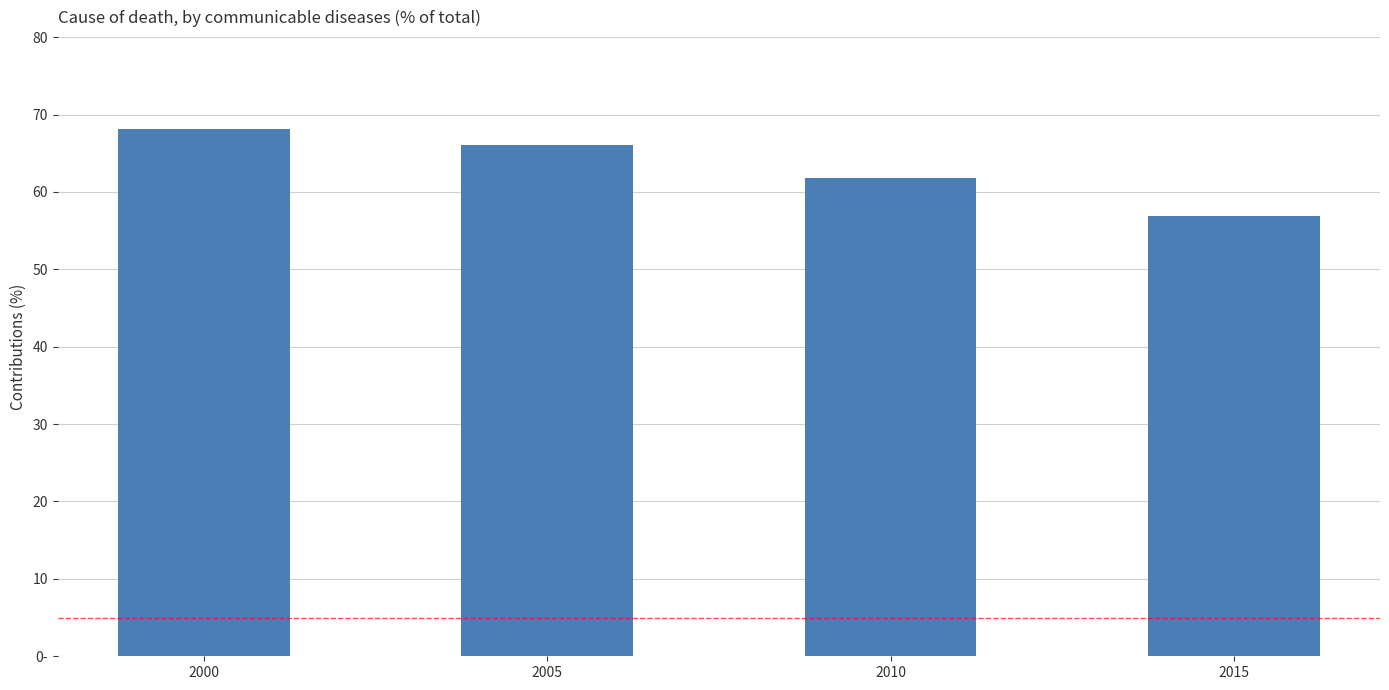

At which category does the chart reach its minimum across all series?

2015